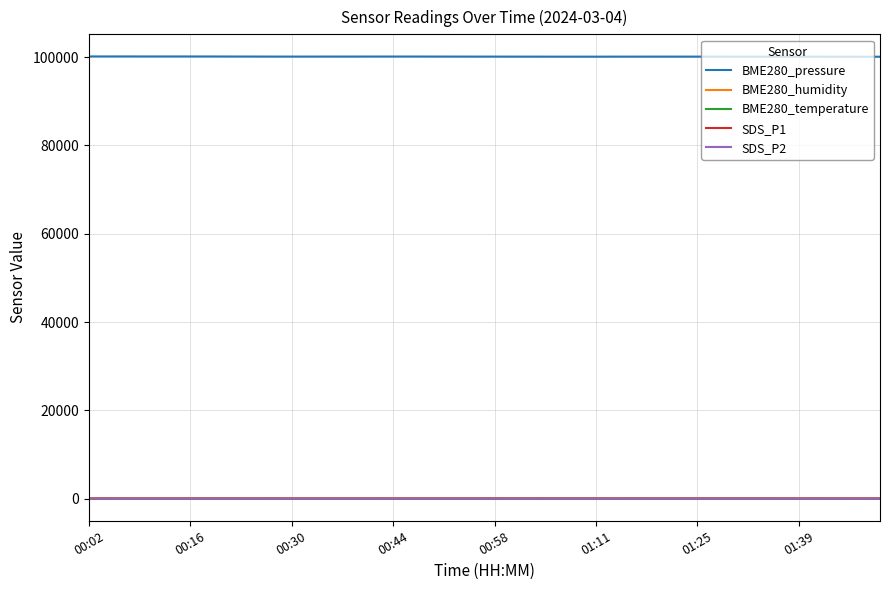

Which series has the largest total across all categories?

BME280_pressure